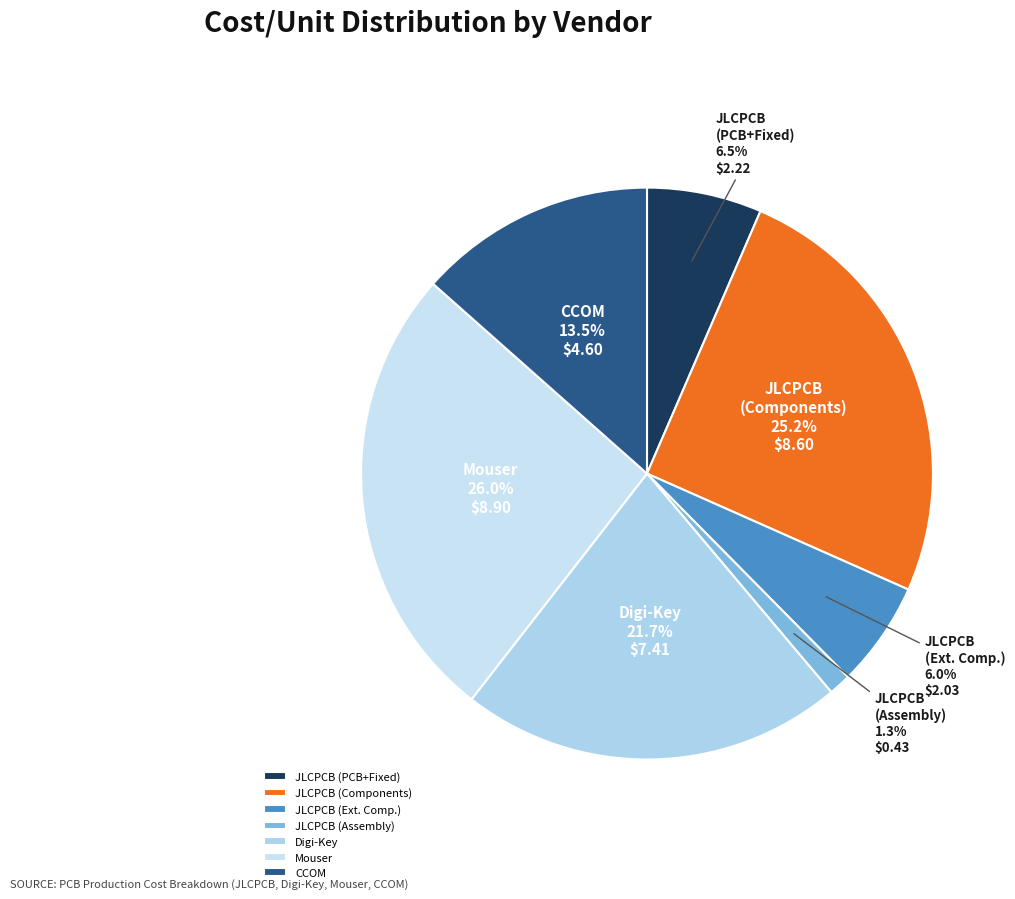

What is the ratio of the value at JLCPCB (PCB+Fixed) to the value at CCOM?

0.5